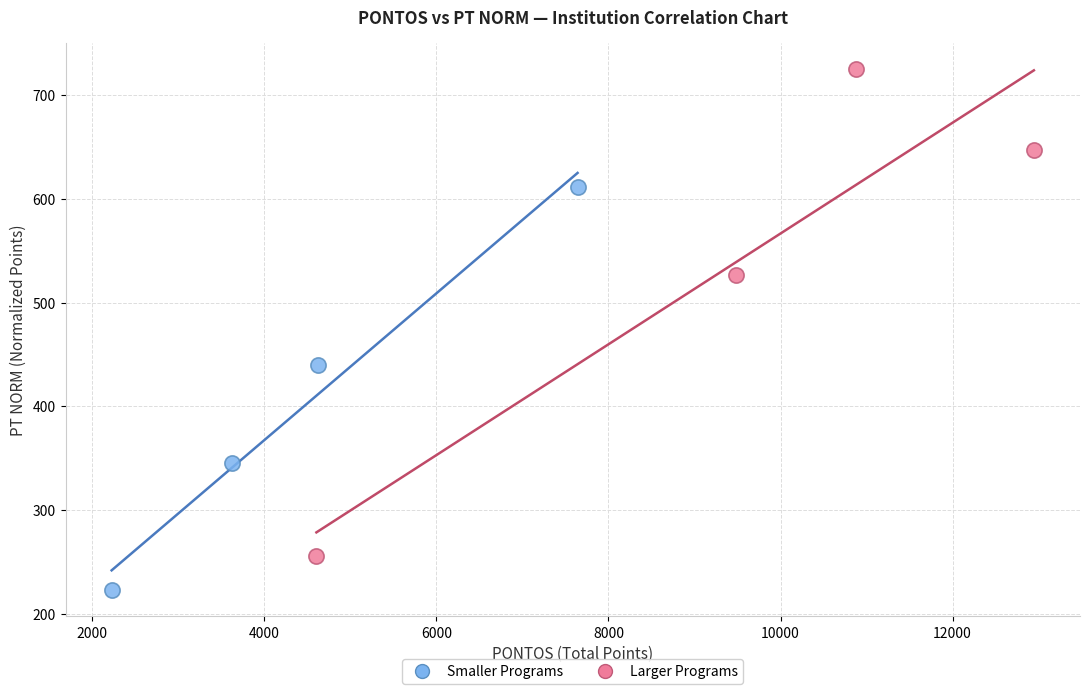

Which series contains the highest Y value?

Larger Programs